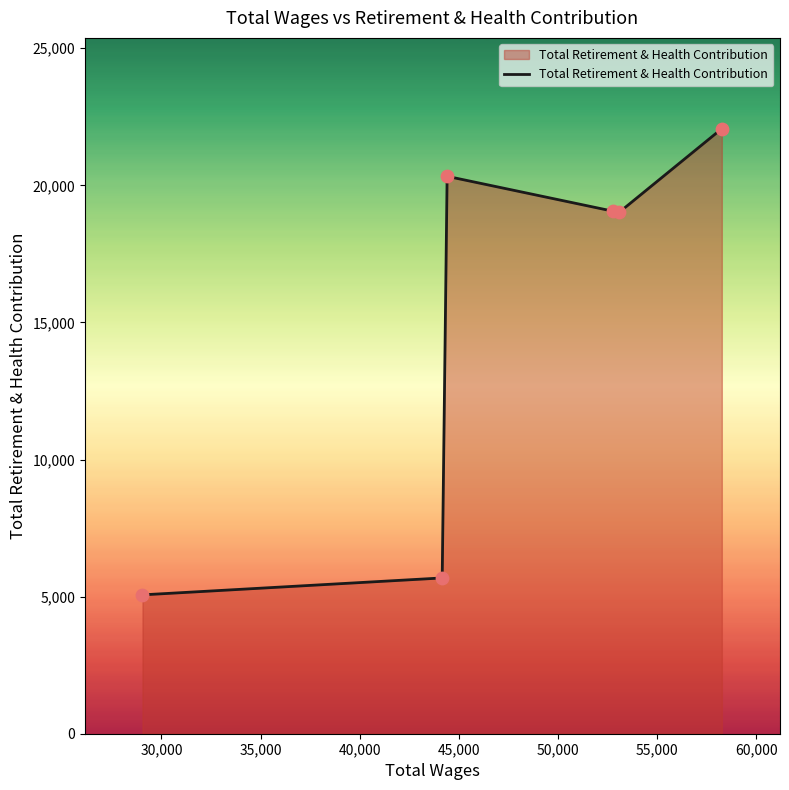

What is the maximum value shown in the chart?

22069